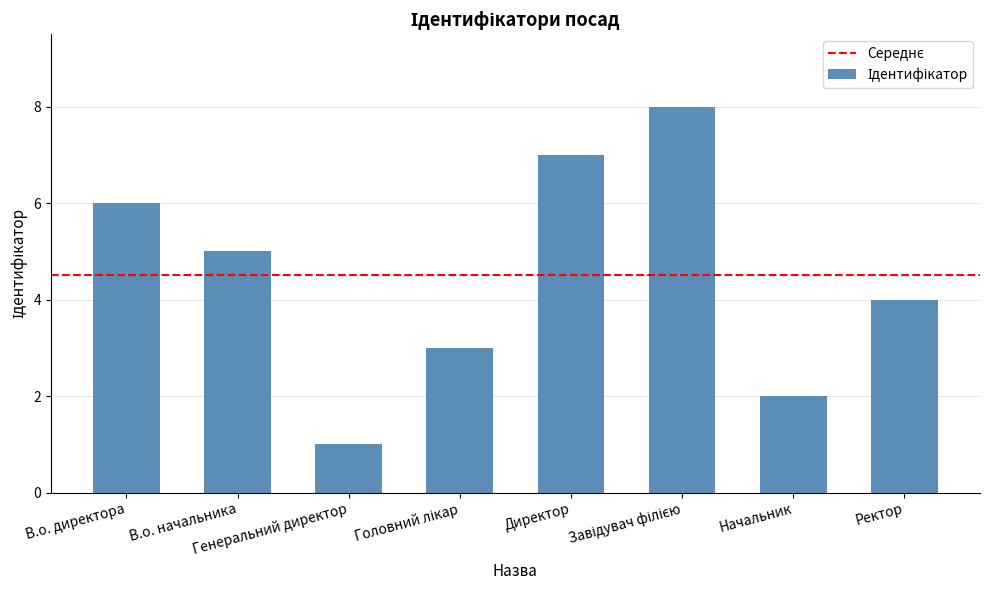

What is the greatest value displayed?

8